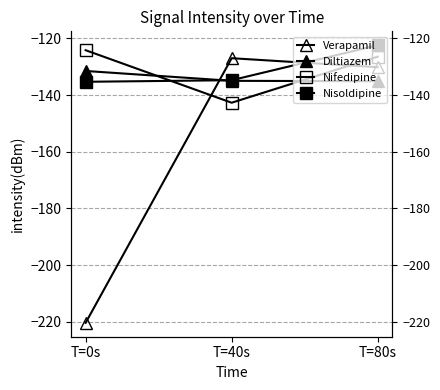

Is it true that Nifedipine equals -227.3 at T=40s?

False